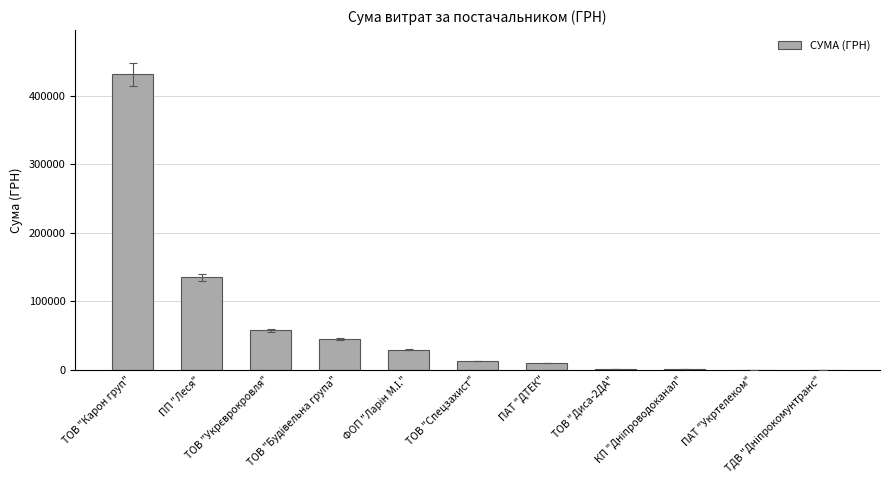

What is the difference between the values at ПАТ "ДТЕК" and ПАТ "Укртелеком"?

9443.1